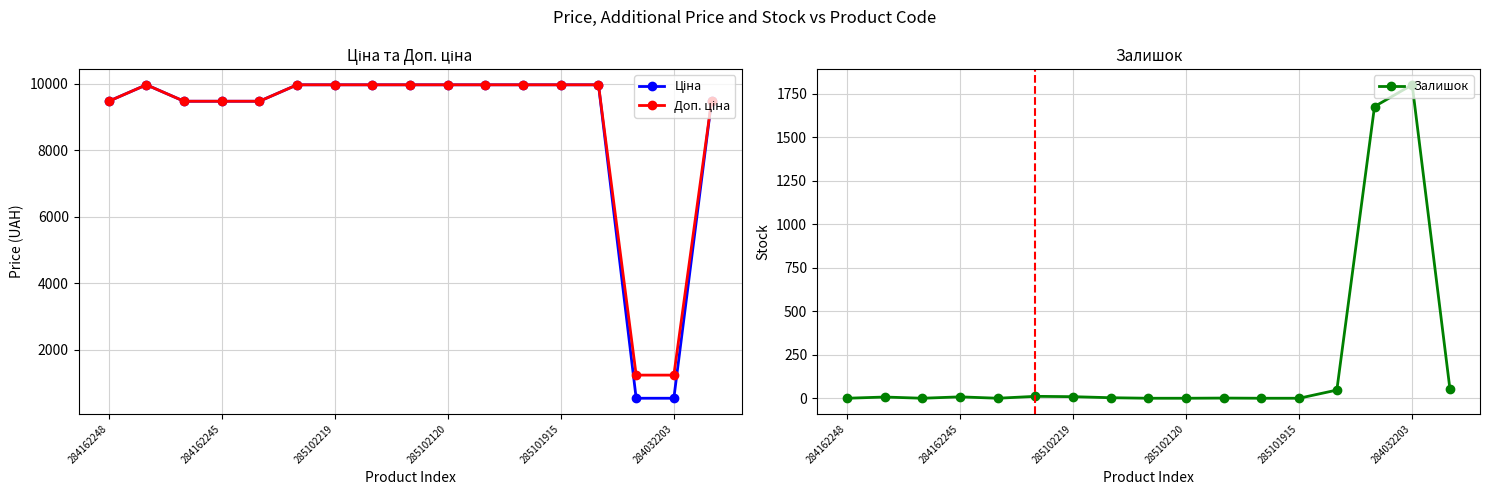

What is the spread (max minus min) of values at 10?

9974.0